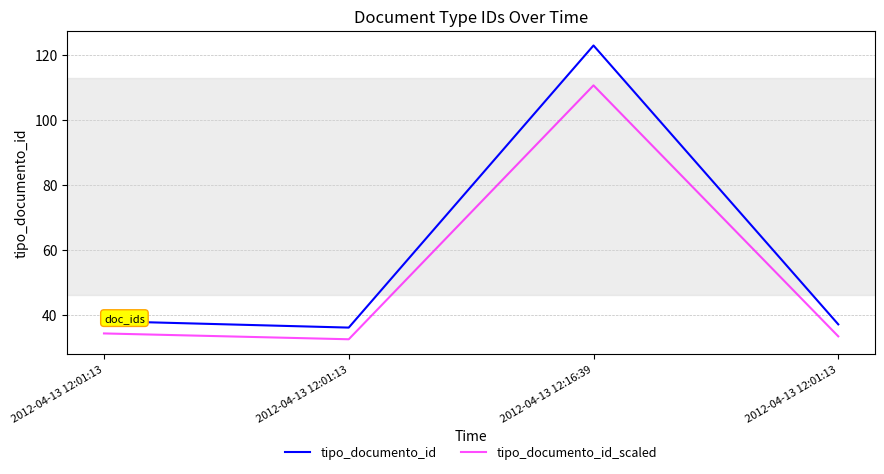

True or false: tipo_documento_id_scaled has more than 1 points higher than both neighbors.

False